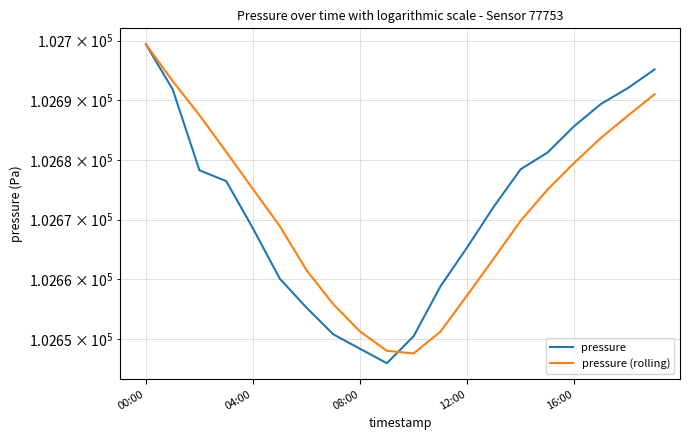

At which label is pressure closest to 102672?

13